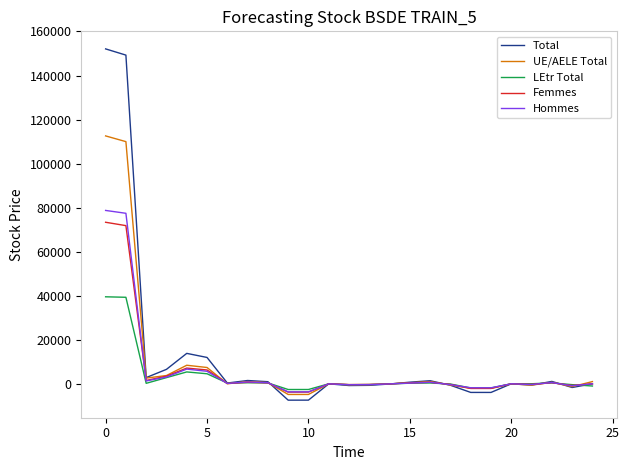

True or false: LEtr Total has more than 1 interior local peaks.

True